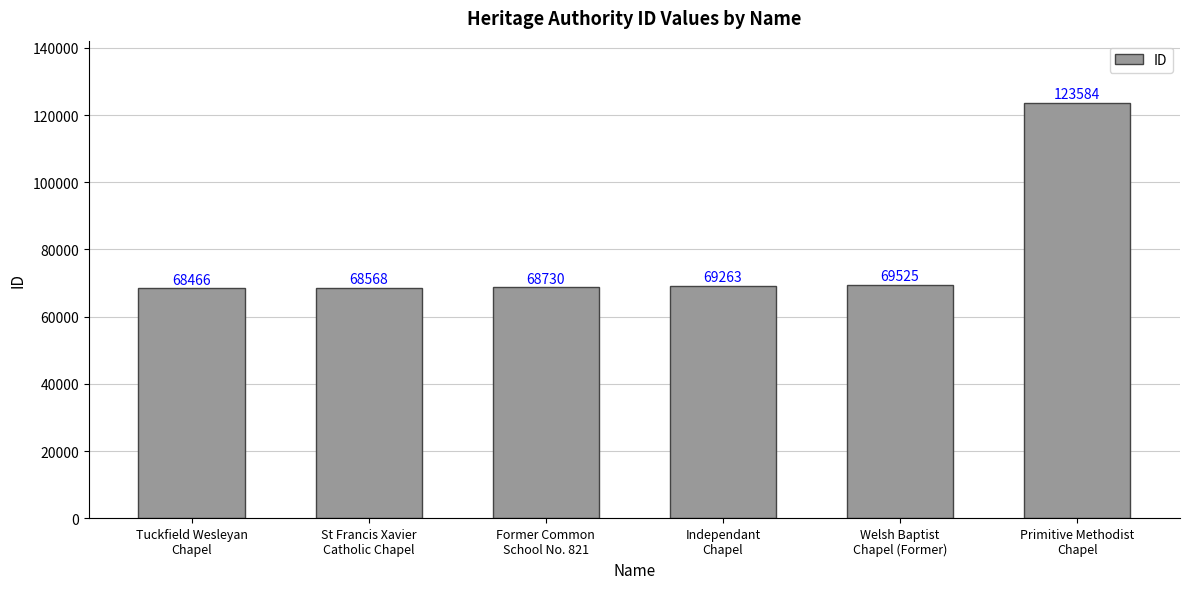

What position from the right is Welsh Baptist
Chapel (Former)?

2